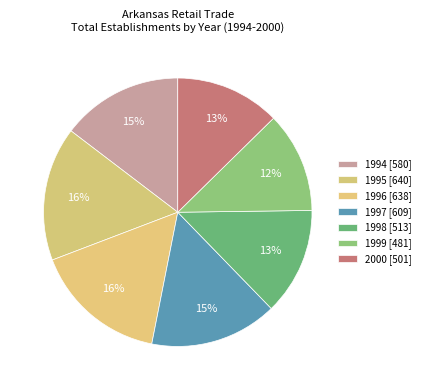

To the nearest percent, what percentage of the pie is 1997?

15%